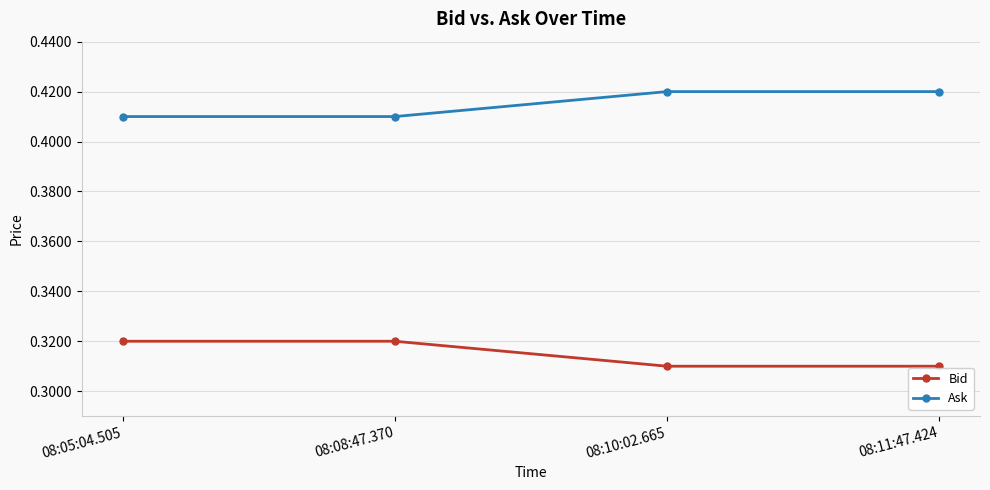

Is this an area chart (filled region under the line)?

No